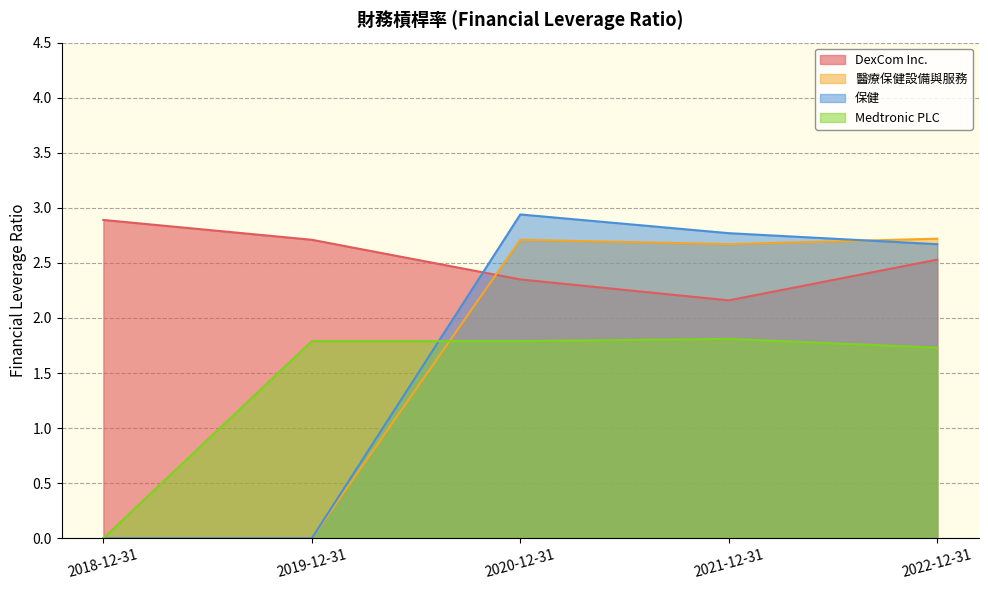

At which category is the sum across all series the highest?

2020-12-31